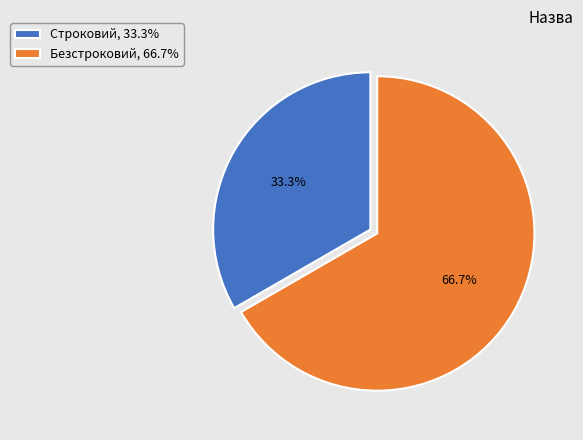

How many segments does this pie chart have?

2